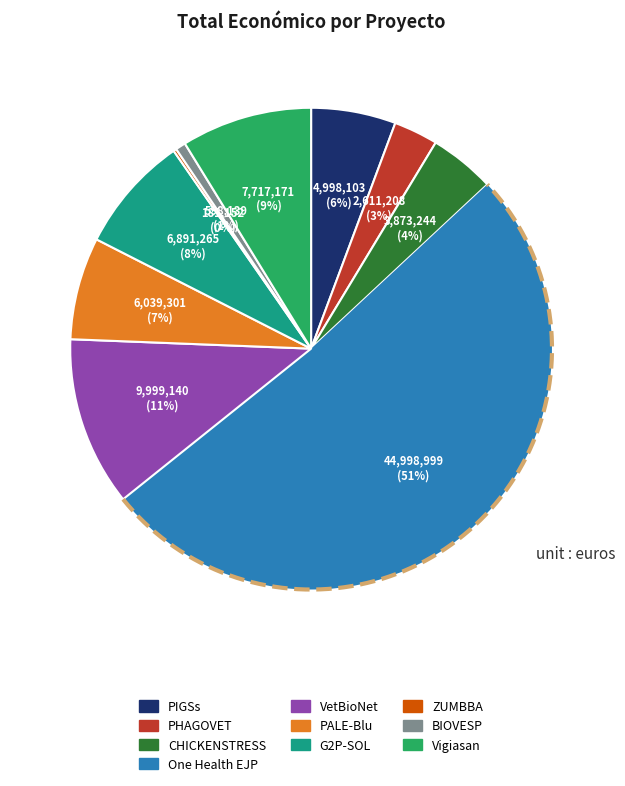

Does One Health EJP represent more than half of the total?

Yes